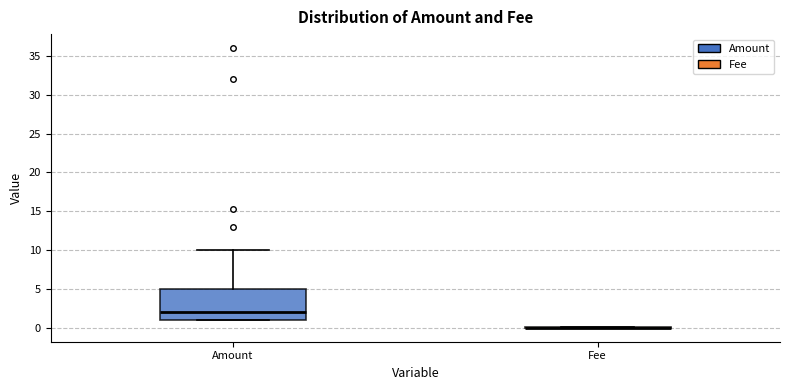

Which box is the tallest, from its lower edge to its upper edge?

Amount